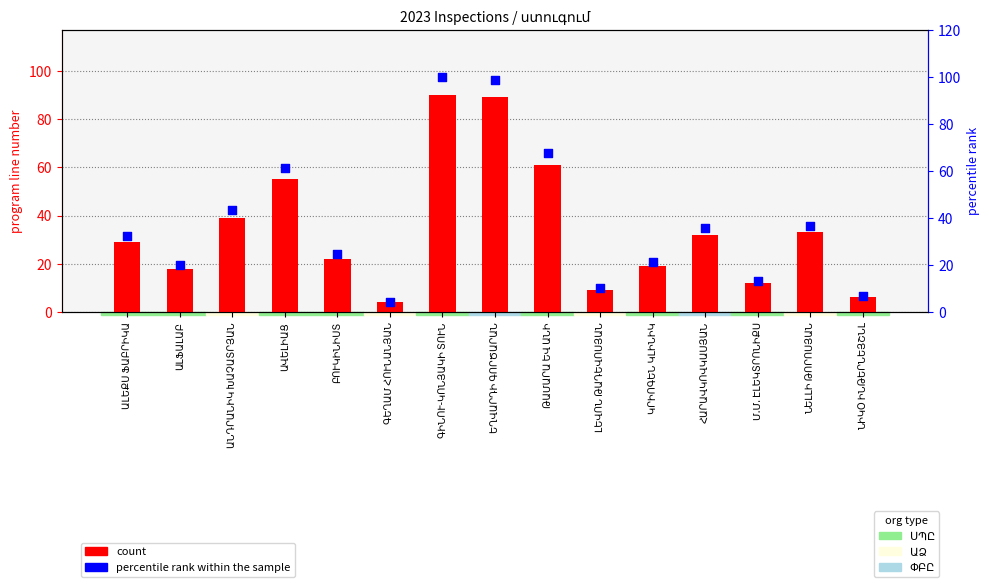

Is the value of percentile rank within the sample at ԿՐԻՈԳԵՆ ԿԼԻՆԻԿ greater than the value of count at ԱՎԵԼԻԱՑ?

No